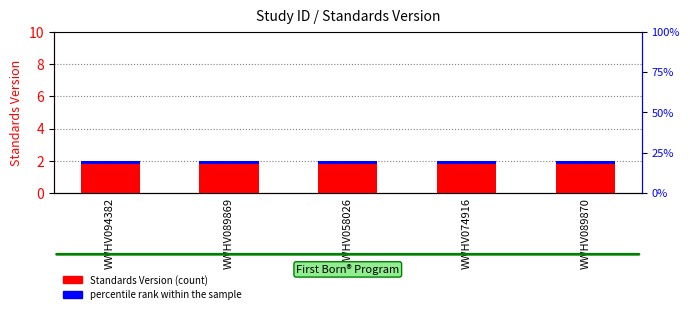

At WWHV089869, list the series in order from largest to smallest.

Standards Version, percentile rank within the sample